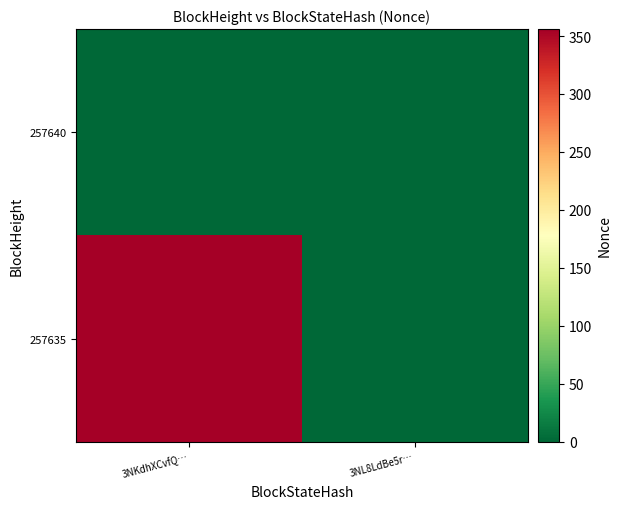

Reading right to left, transcribe all the data shown in this chart.

257635: 3NL8LdBe5r…=0	3NKdhXCvfQ…=356
257640: 3NL8LdBe5r…=0	3NKdhXCvfQ…=0